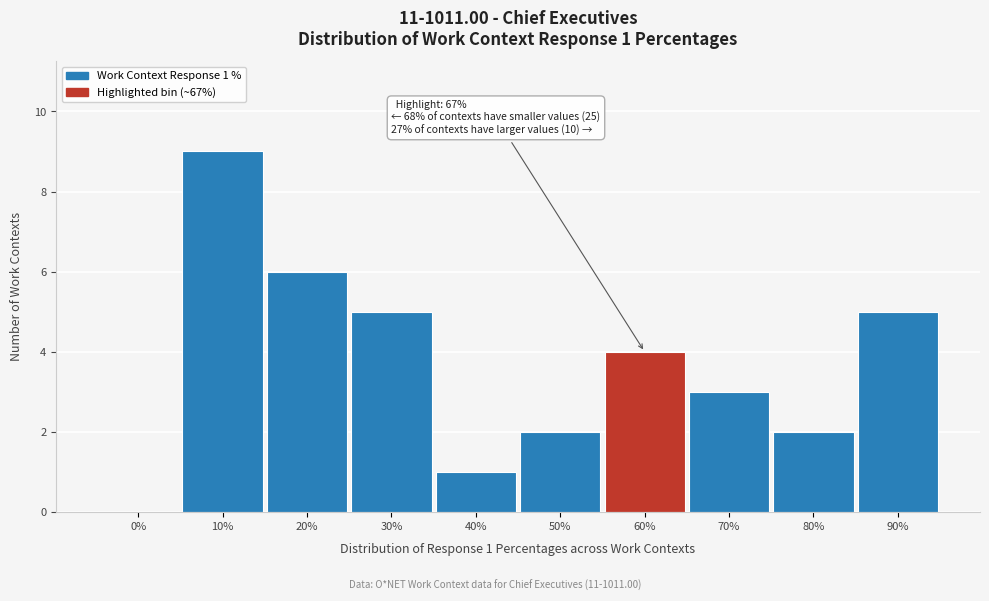

Reading left to right, what are all the values shown in this chart?

0%=0	10%=9	20%=6	30%=5	40%=1	50%=2	60%=4	70%=3	80%=2	90%=5